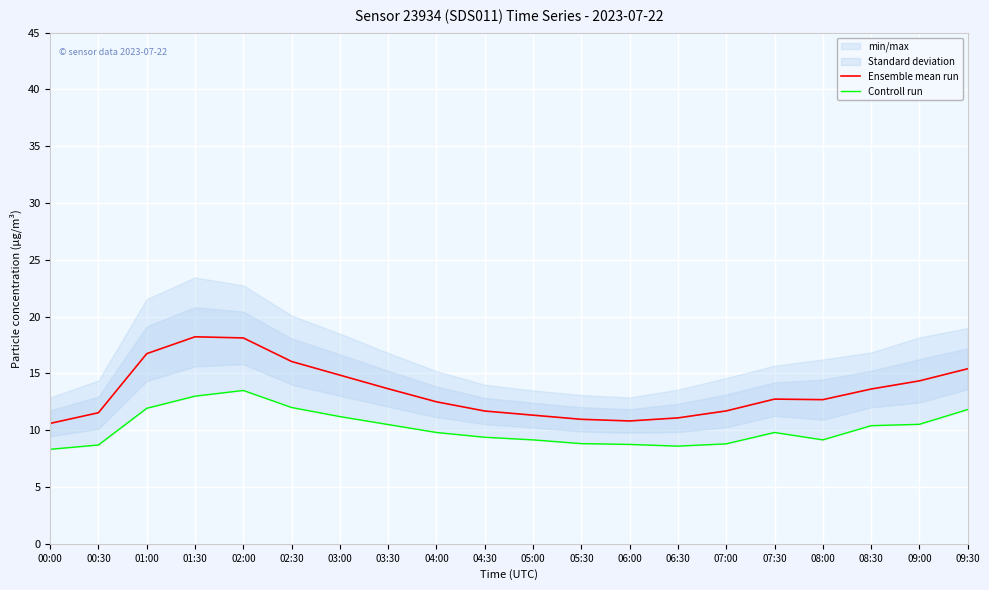

What is the difference between the highest and lowest values at 04:30?

2.3